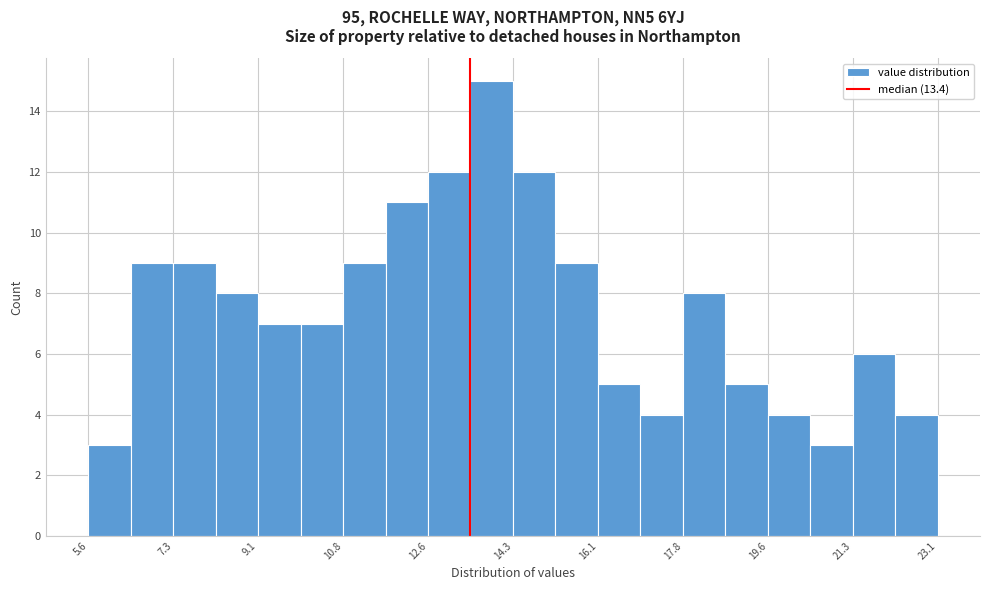

How tall is the bar that spans 15.2 to 16.0 on the x-axis? Neither the bar edges nor the heights are printed on the chart, so give them approximately, as read against the axes.

9